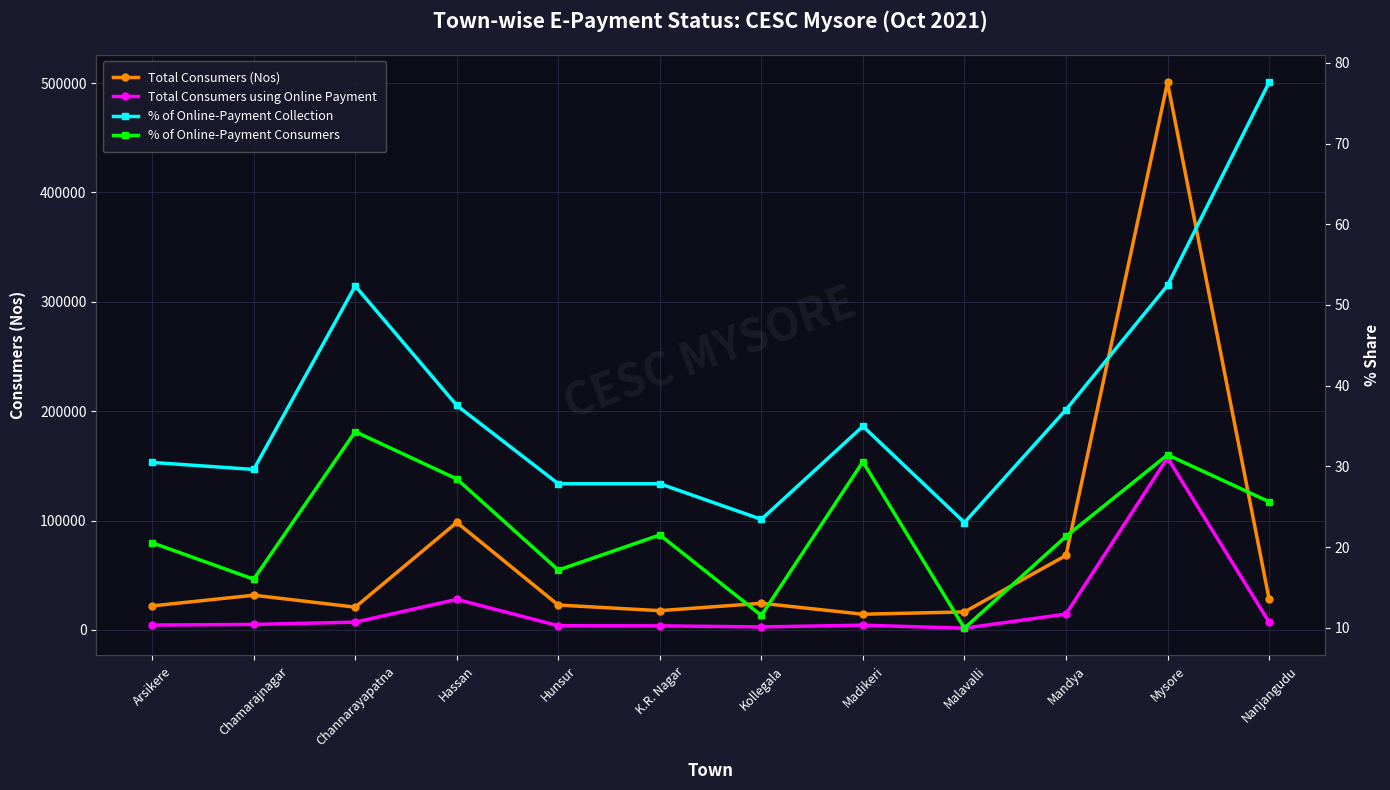

The Total Consumers using Online Payment series shows 7164.0 at Channarayapatna. True or false?

True